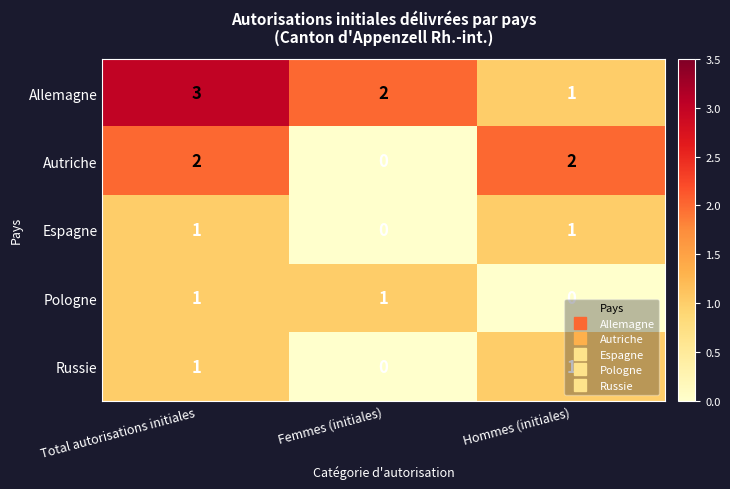

What is the maximum value shown in the chart?

3